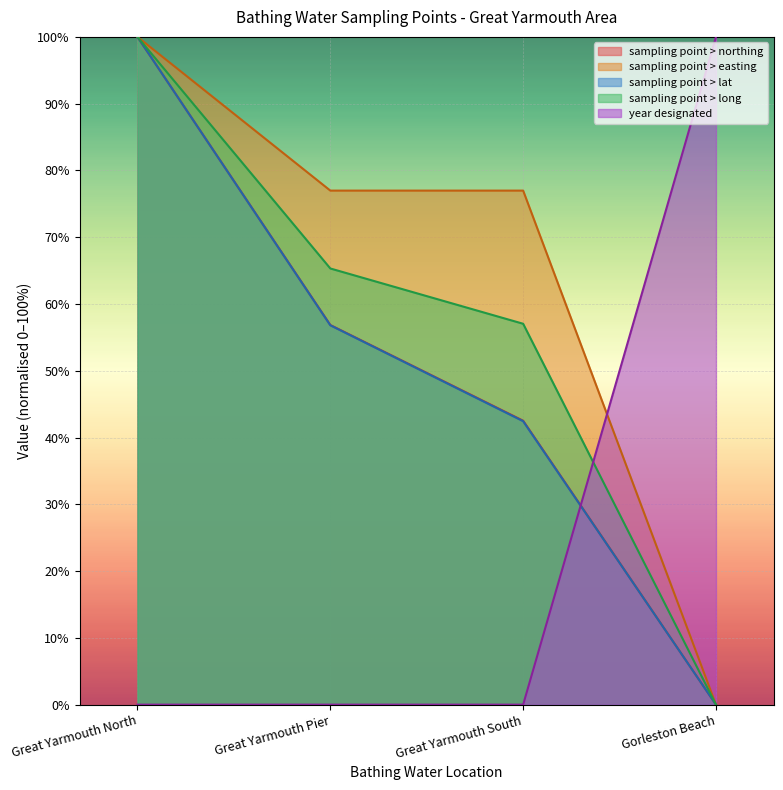

Reading right to left, list all the values displayed in this chart.

sampling point > northing: 0.0	42.5	56.9	100.0
sampling point > easting: 0.0	77.0	77.0	100.0
sampling point > lat: 0.0	42.4	56.8	100.0
sampling point > long: 0.0	57.0	65.3	100.0
year designated: 100.0	0.0	0.0	0.0